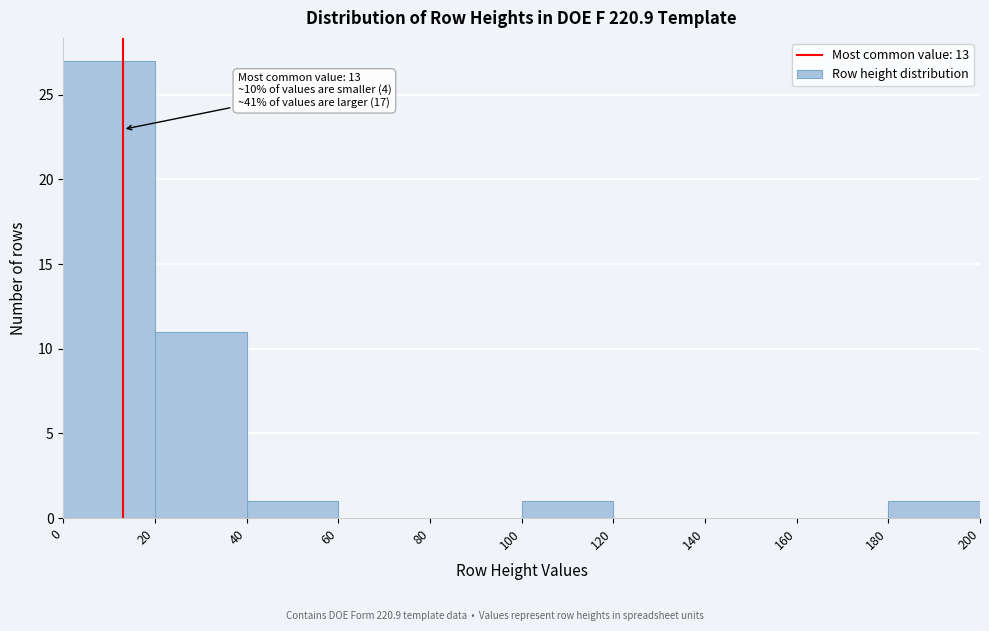

Which range on the x-axis has the tallest bar?

0 to 20